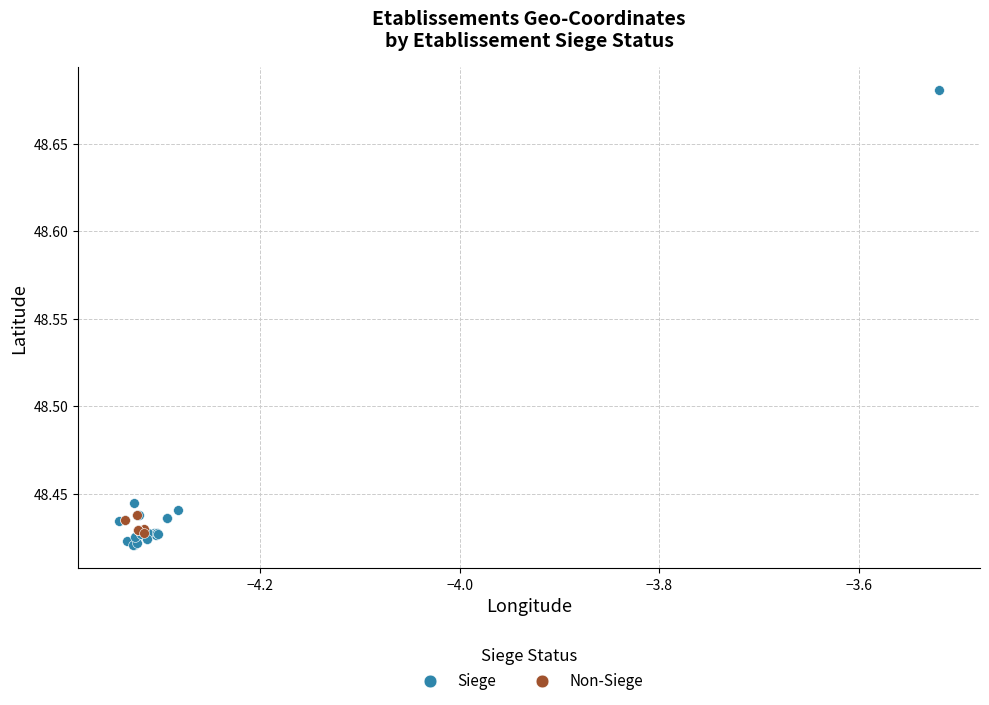

Which series reaches the maximum Y coordinate?

Siege